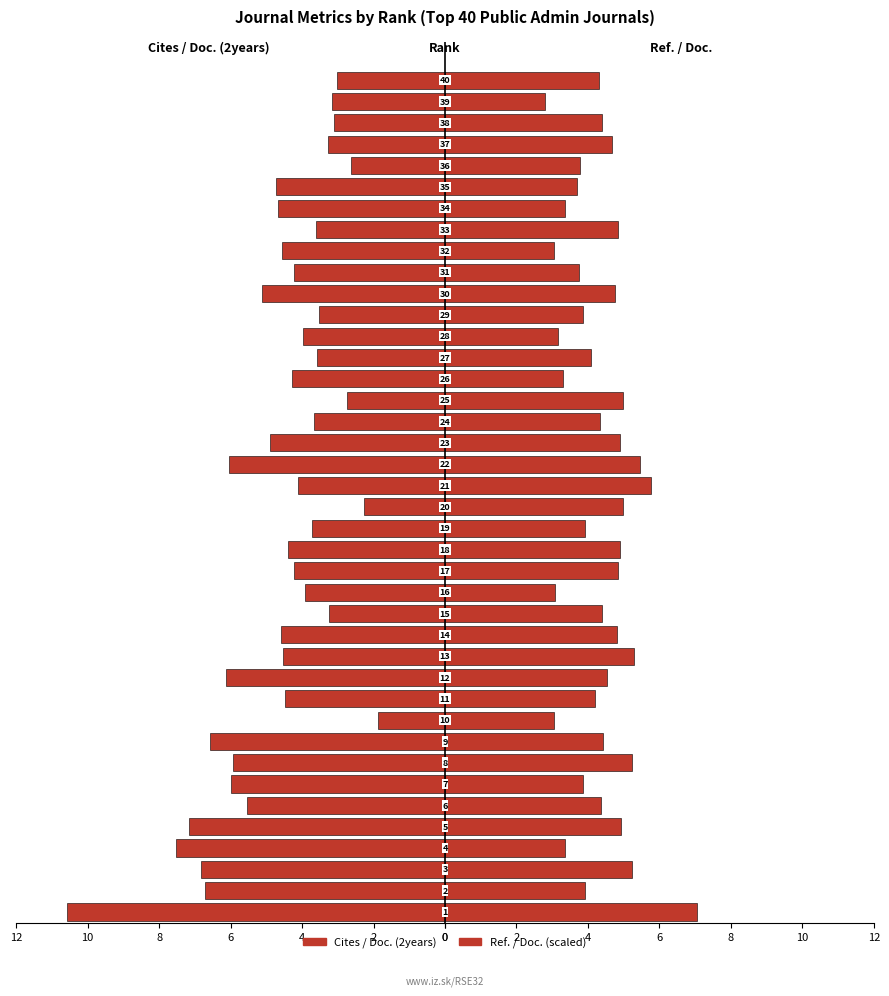

How many series are shown in this chart?

2